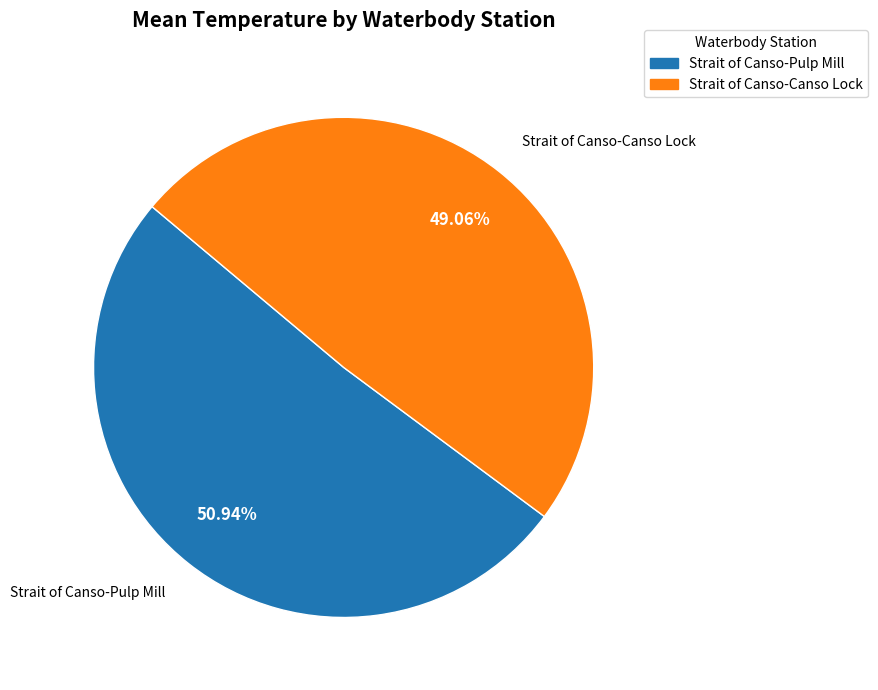

Do Strait of Canso-Pulp Mill and Strait of Canso-Canso Lock together represent more than half of the pie?

Yes